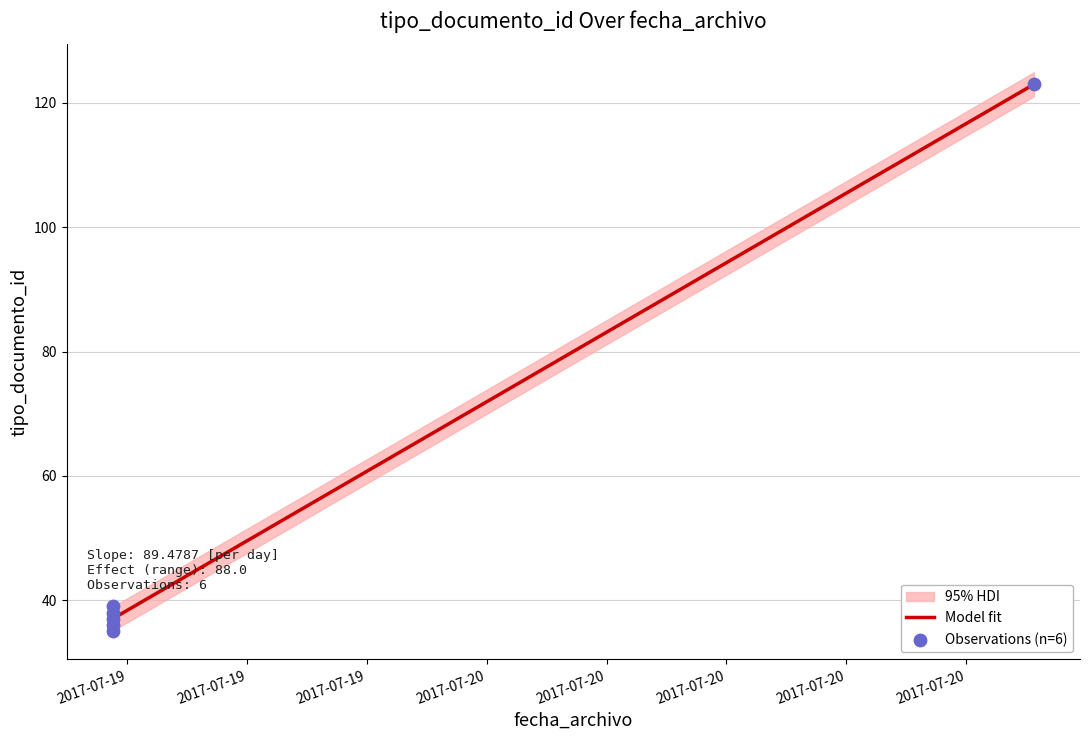

What is the highest value of the Model fit series?

123.0